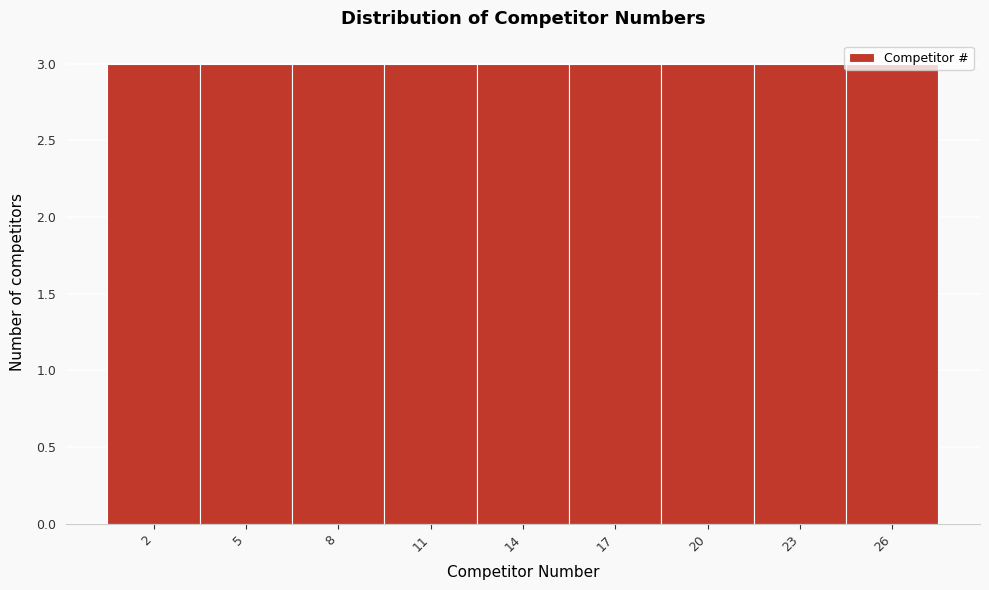

What is the height of the bar covering 0.5 to 3.5 on the x-axis? The values are not printed on the chart, so give them approximately, as read against the axis.

3